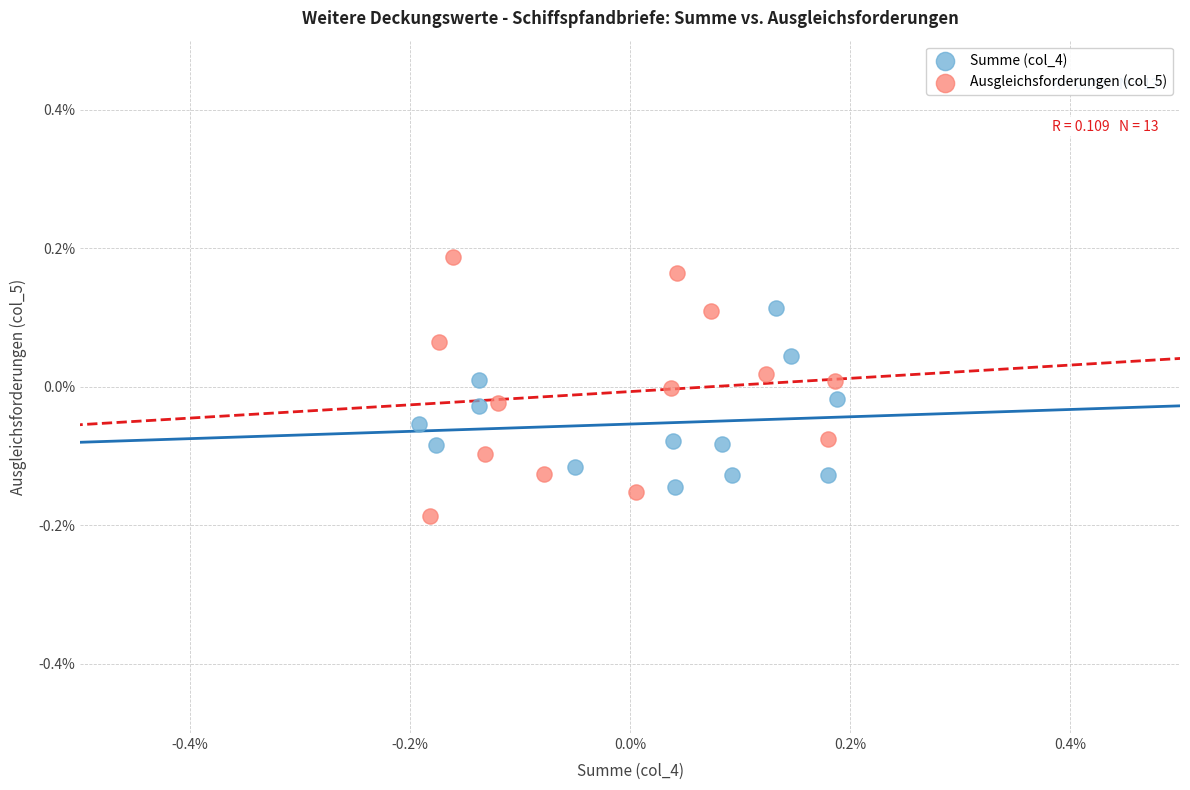

What are all the series names shown in the legend?

Summe (col_4), Ausgleichsforderungen (col_5)